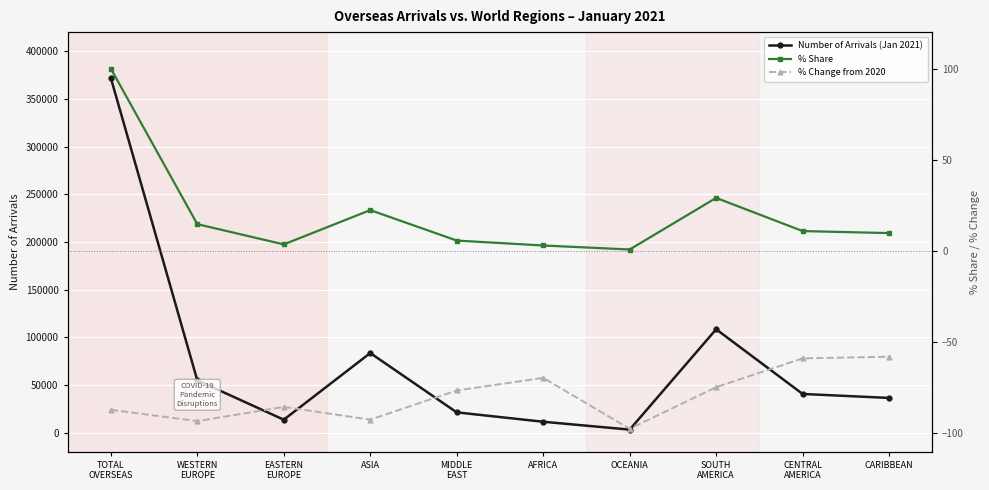

What is the label of the 10th point from the right?

TOTAL
OVERSEAS